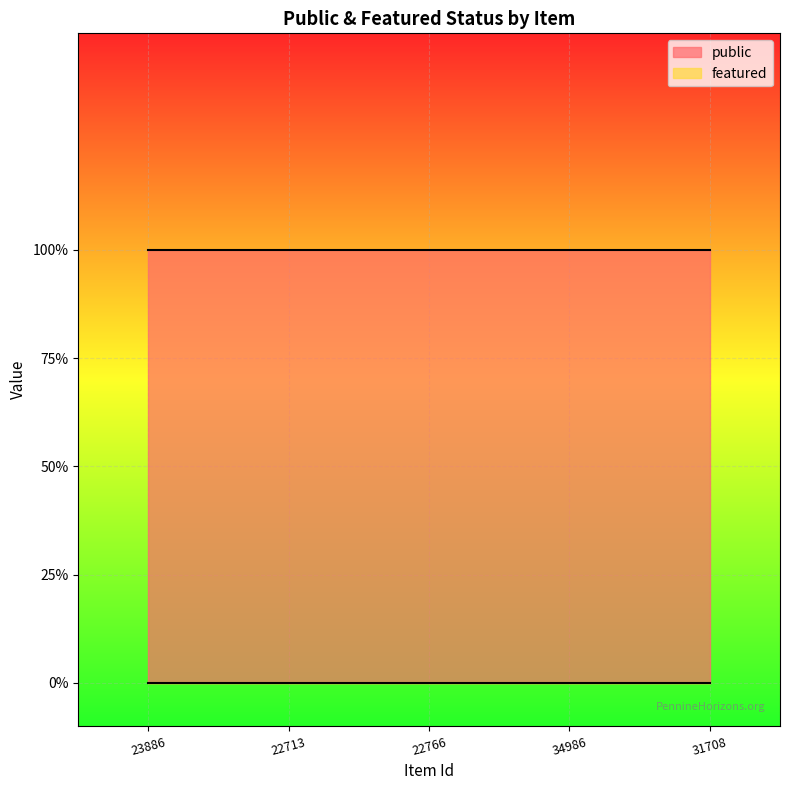

What are all the series names shown in the legend?

public, featured